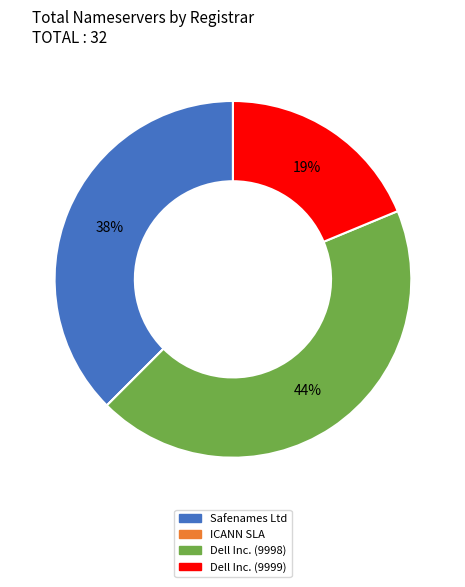

The Dell Inc. (9998) slice represents 44% of the pie. True or false?

True